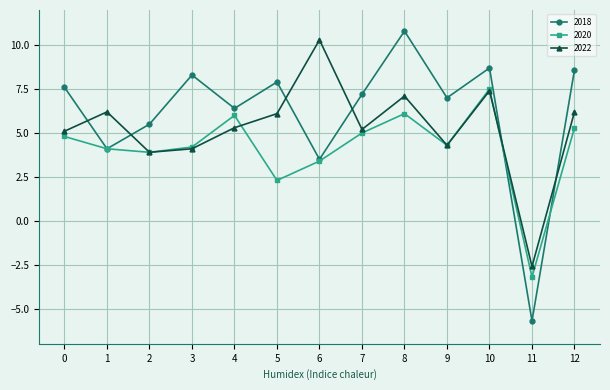

How many times do 2018 and 2022 cross each other?

6